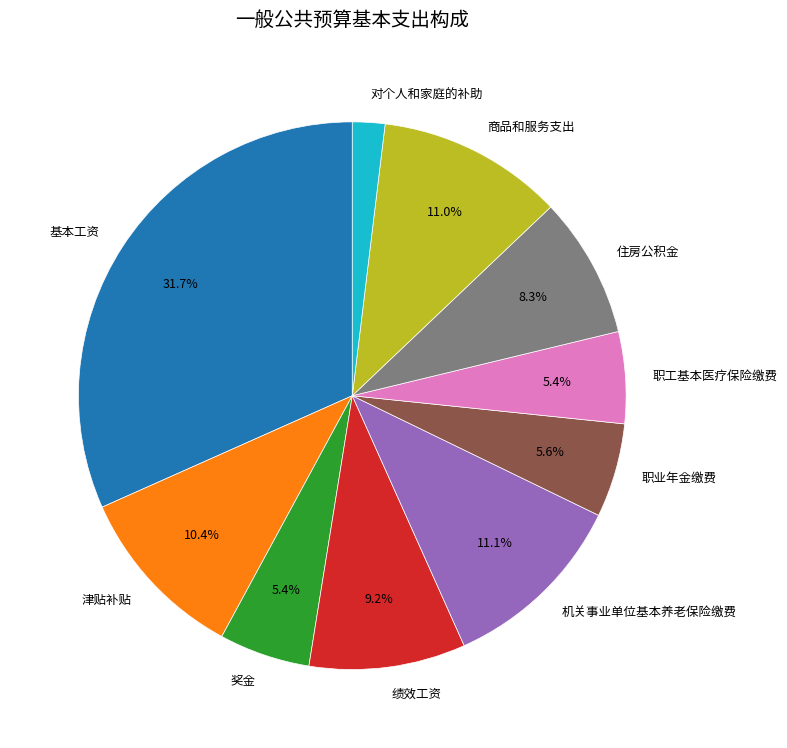

Approximately how many times larger is the value at 职工基本医疗保险缴费 compared to 机关事业单位基本养老保险缴费?

0.5